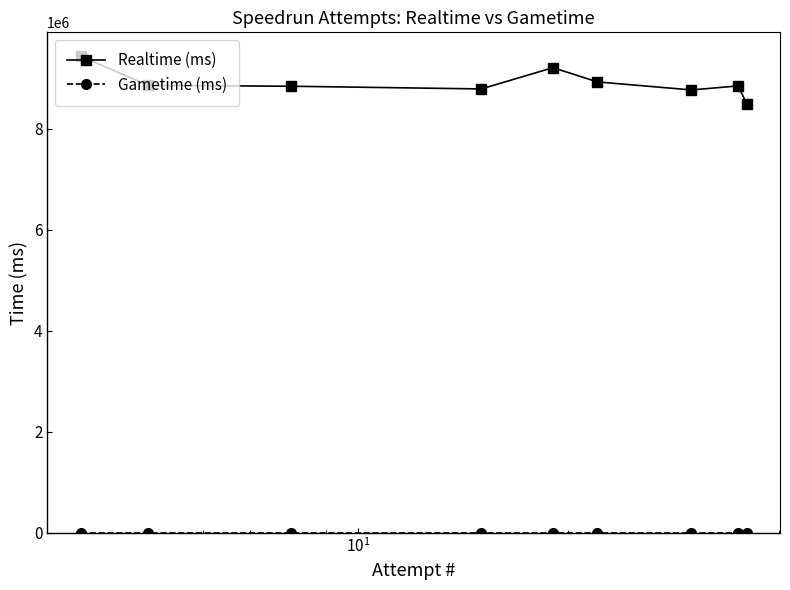

What is the highest value of the Realtime (ms) series?

9432243